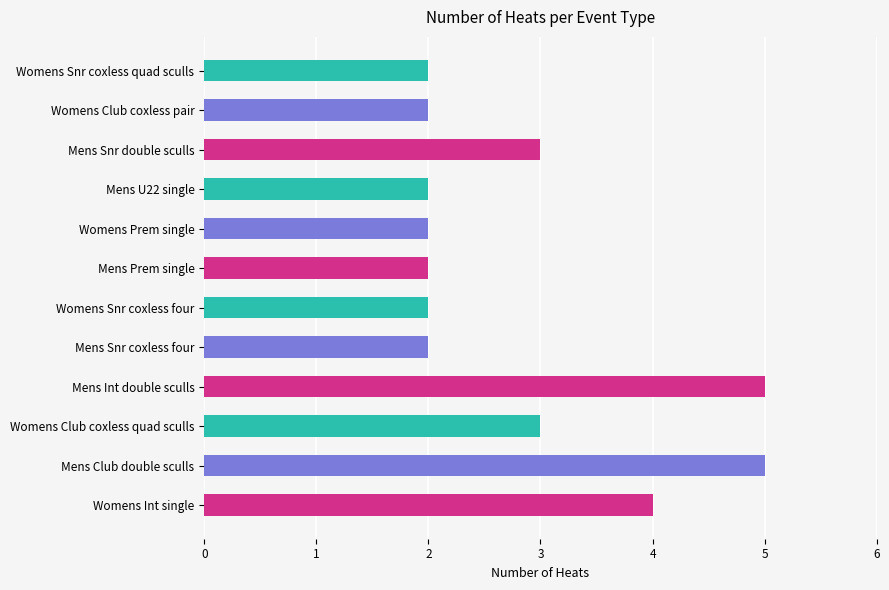

What is the greatest value displayed?

5